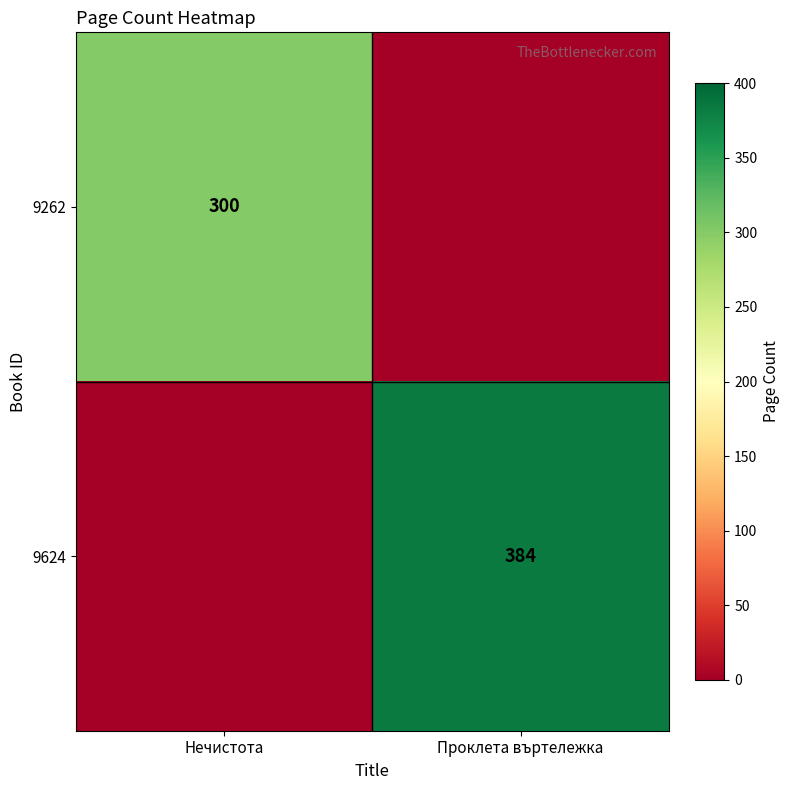

True or false: 9262 has a value of 489 at Нечистота.

False